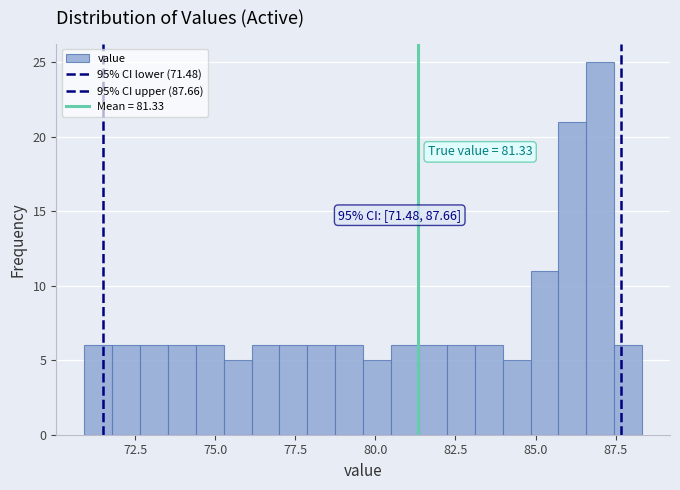

Read against the x-axis, roughly where is the centre of the tallest bar?

87.0